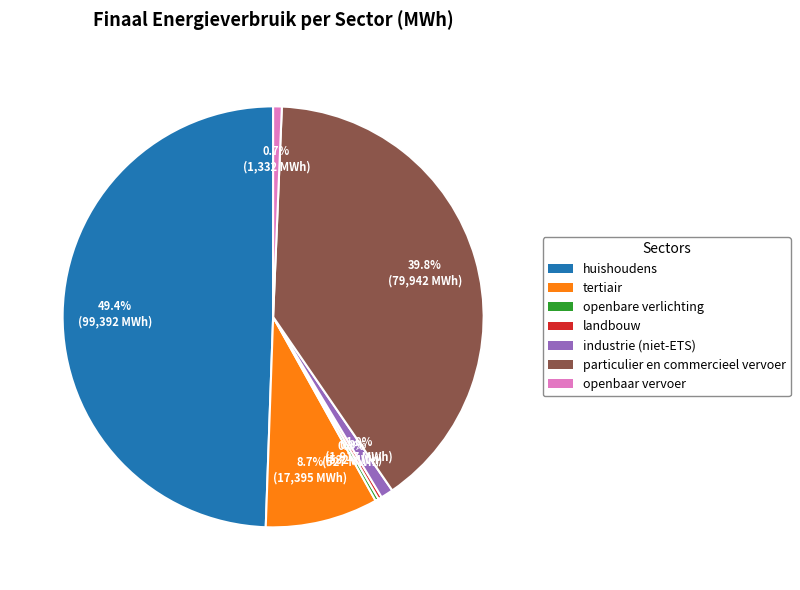

What is the largest slice in the pie chart?

huishoudens